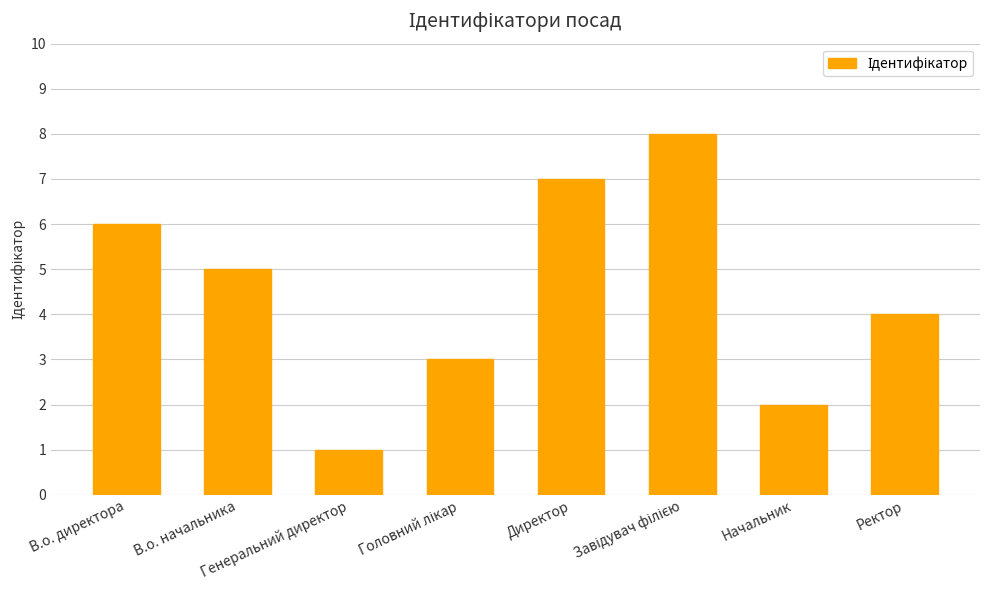

Does the chart contain any negative values?

No